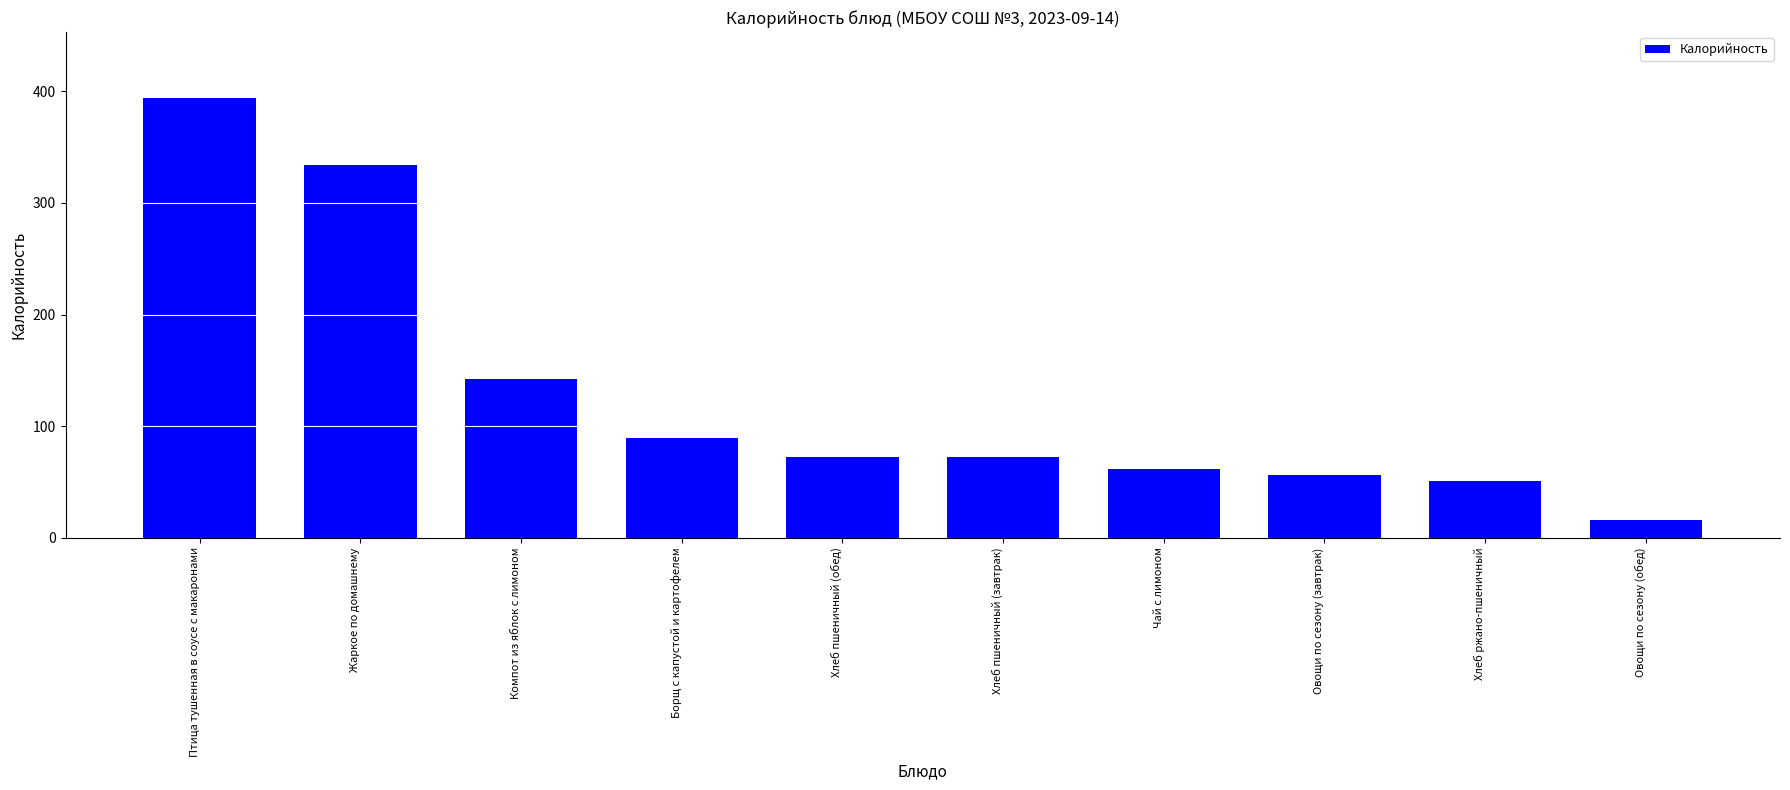

Which has a higher value, Овощи по сезону (обед) or Хлеб пшеничный (обед)?

Хлеб пшеничный (обед)